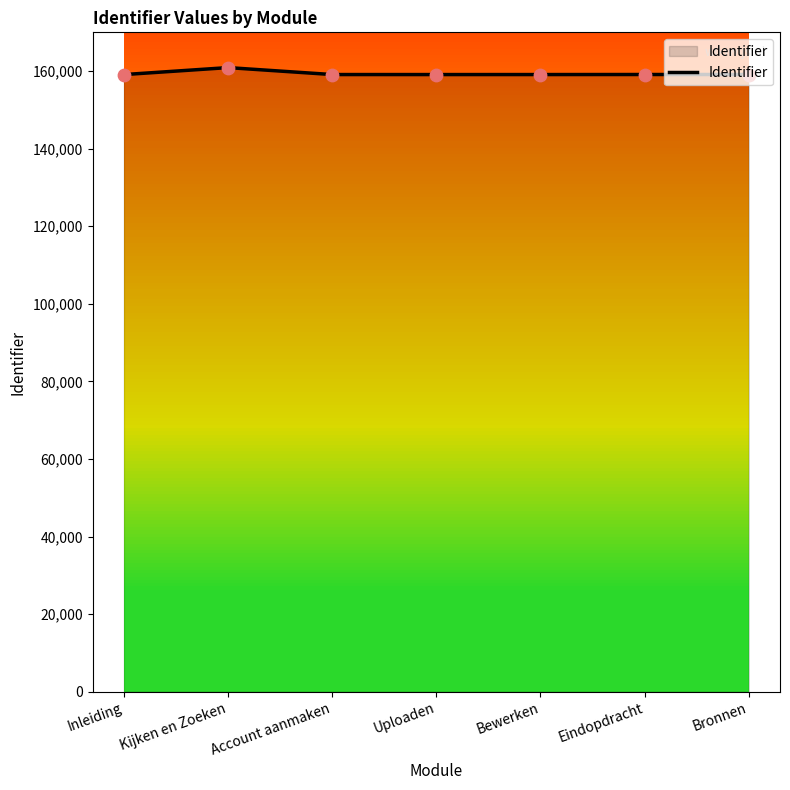

What is the change in value from Kijken en Zoeken to Bronnen?

-1780